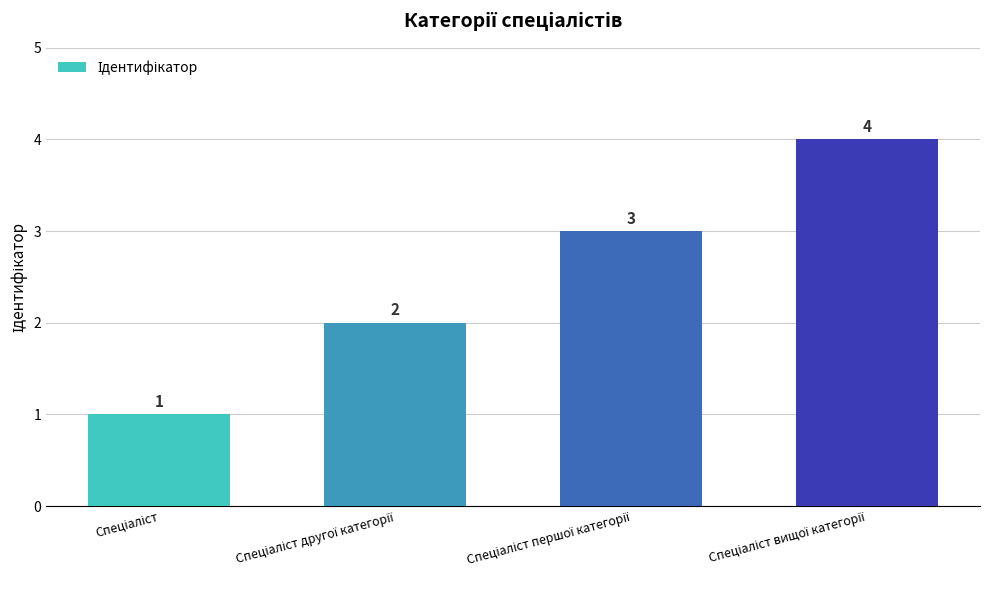

How many values are between 2 and 4?

3